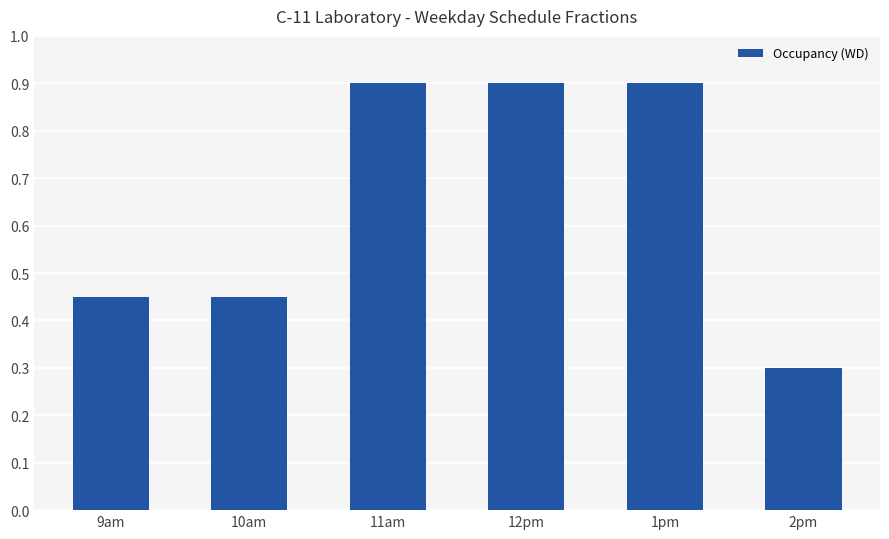

What is the change in value from 1pm to 2pm?

-0.6